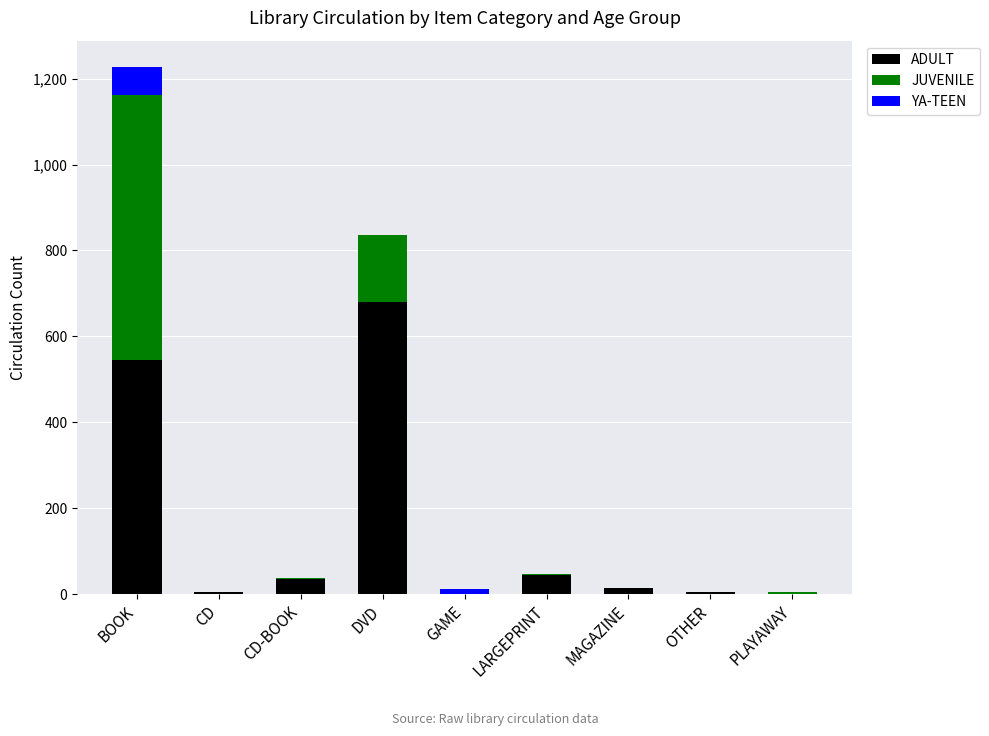

At which category is the sum across all series the highest?

BOOK